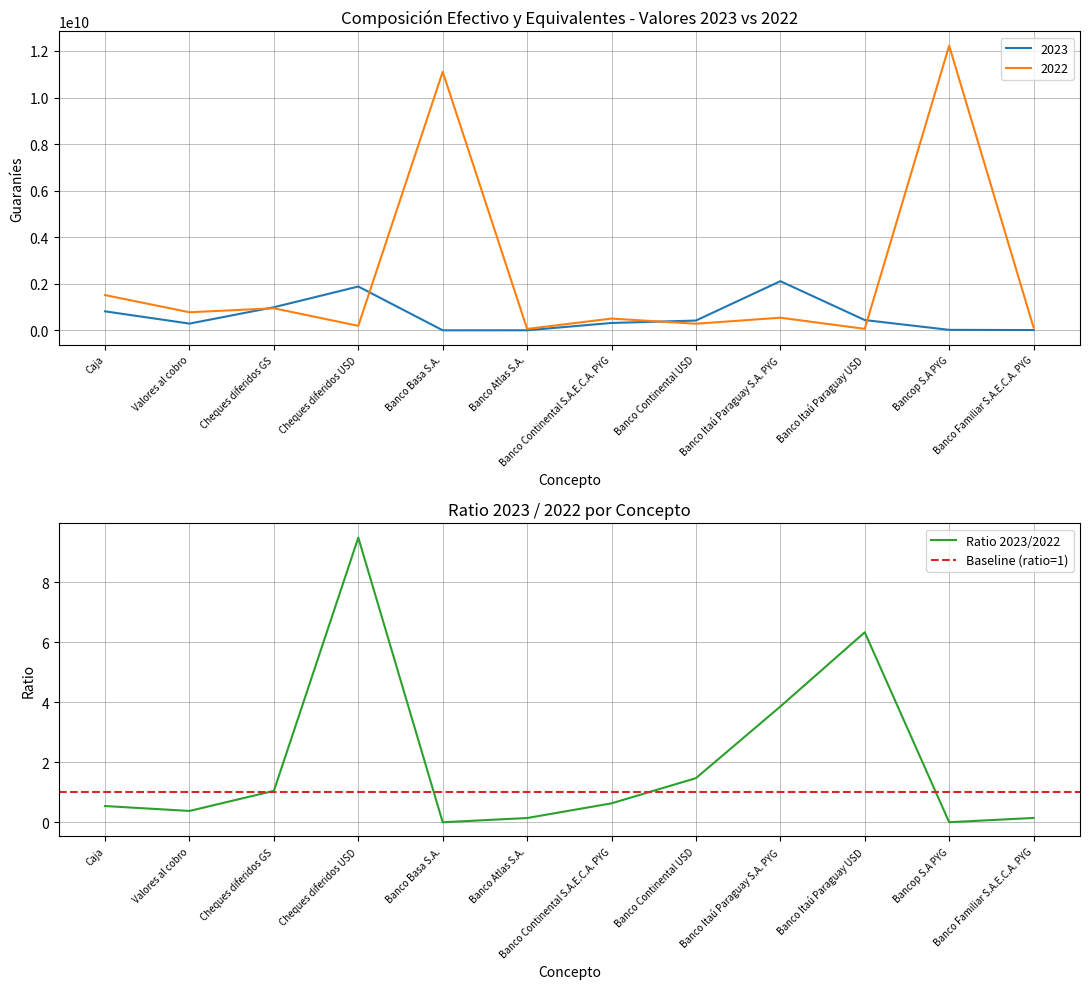

Between which two adjacent categories do 2023 and 2022 first intersect?

Valores al cobro and Cheques diferidos GS